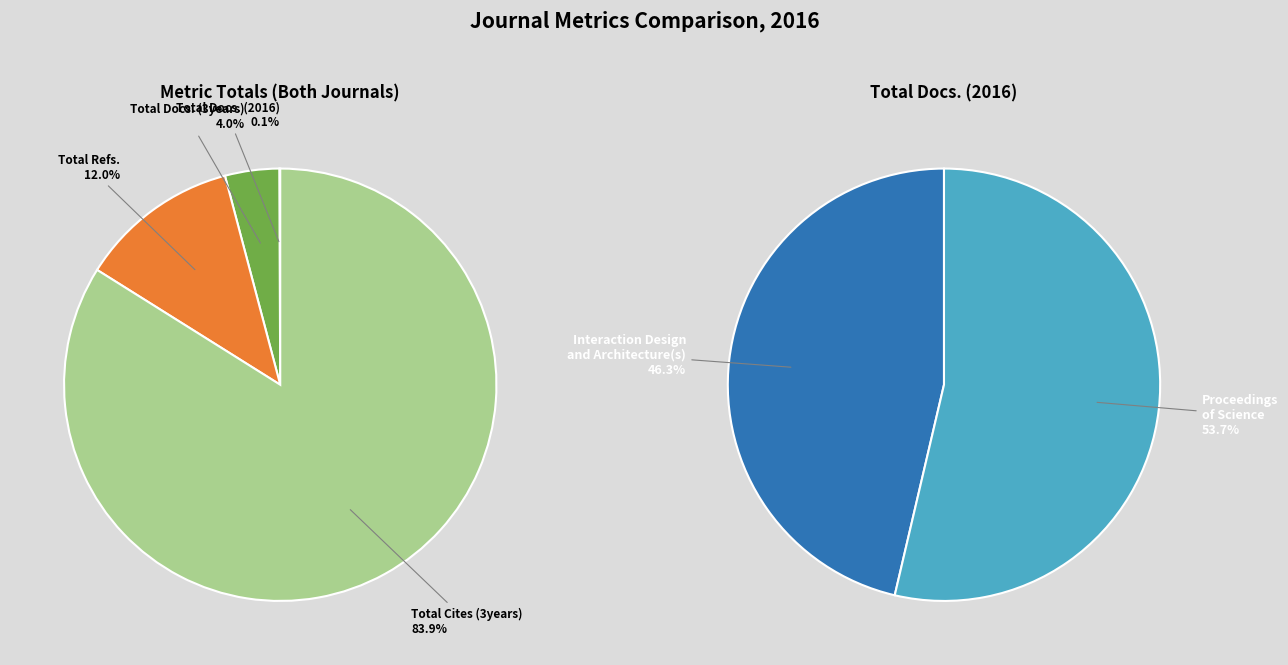

To the nearest percent, what is the average slice percentage?

50%